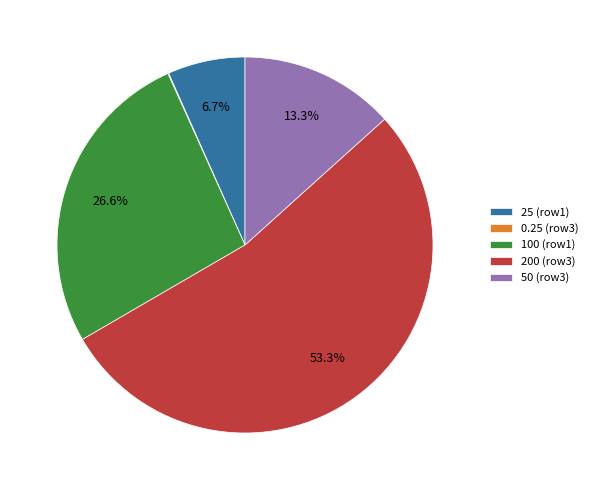

Is there a majority slice in this chart?

Yes